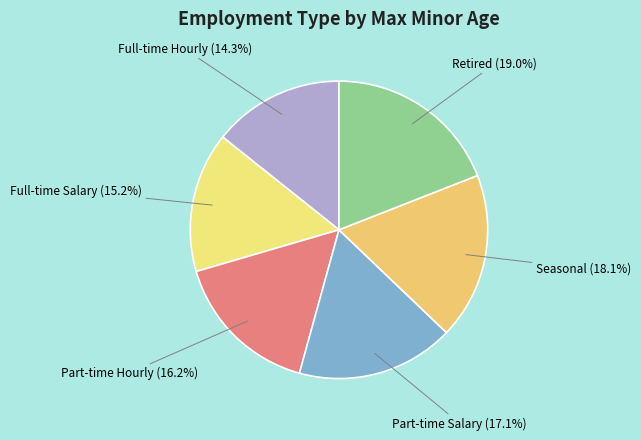

How many segments does this pie chart have?

6